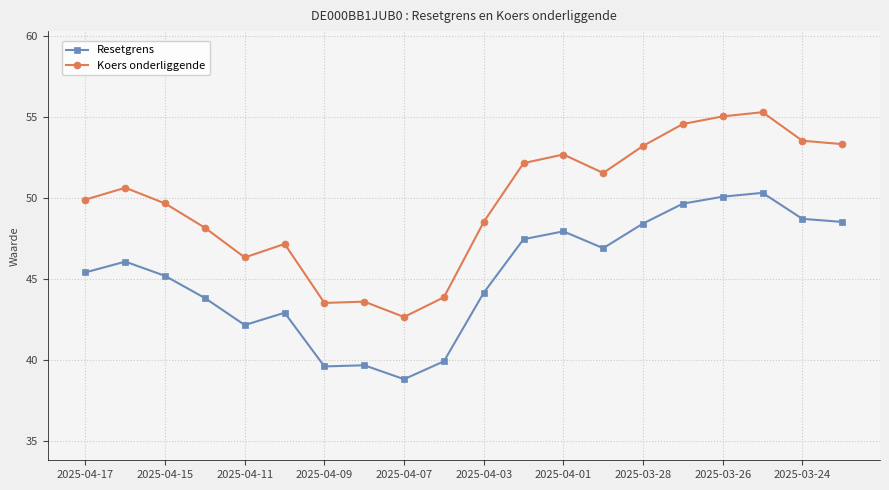

True or false: Koers onderliggende and Resetgrens cross at least once.

False